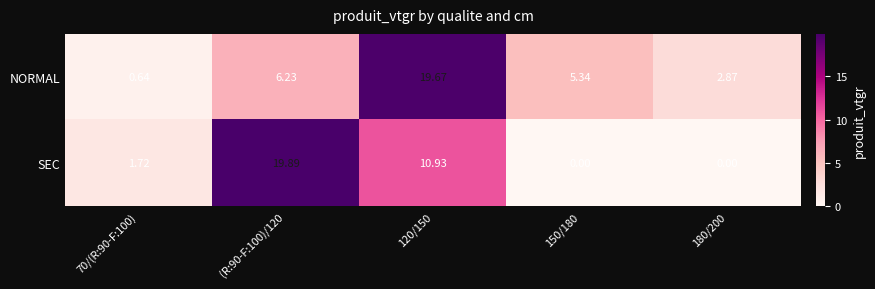

At how many categories does at least one series exceed 16?

2